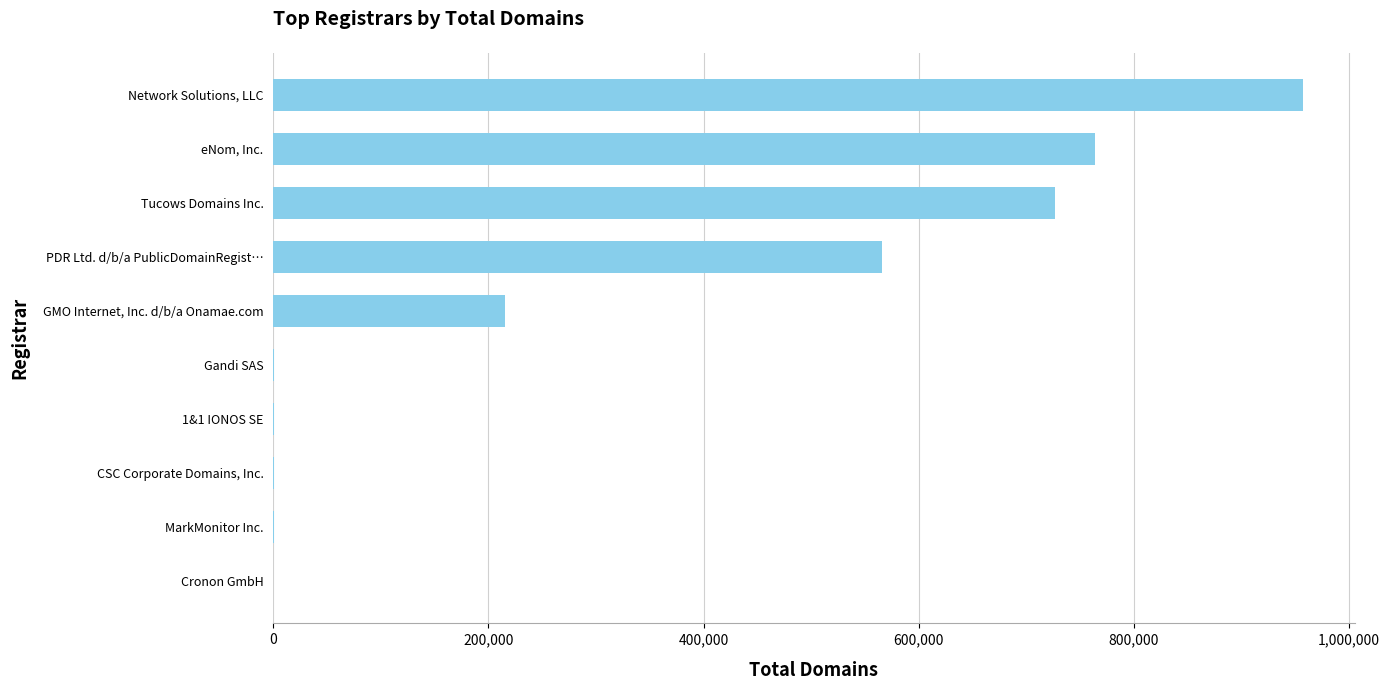

Which category has the highest value across all series?

Network Solutions, LLC